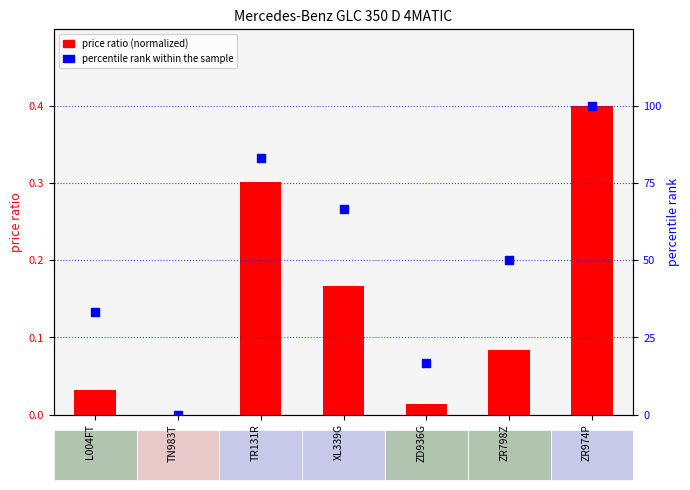

Which series contains the lowest Y value?

price ratio (normalized)